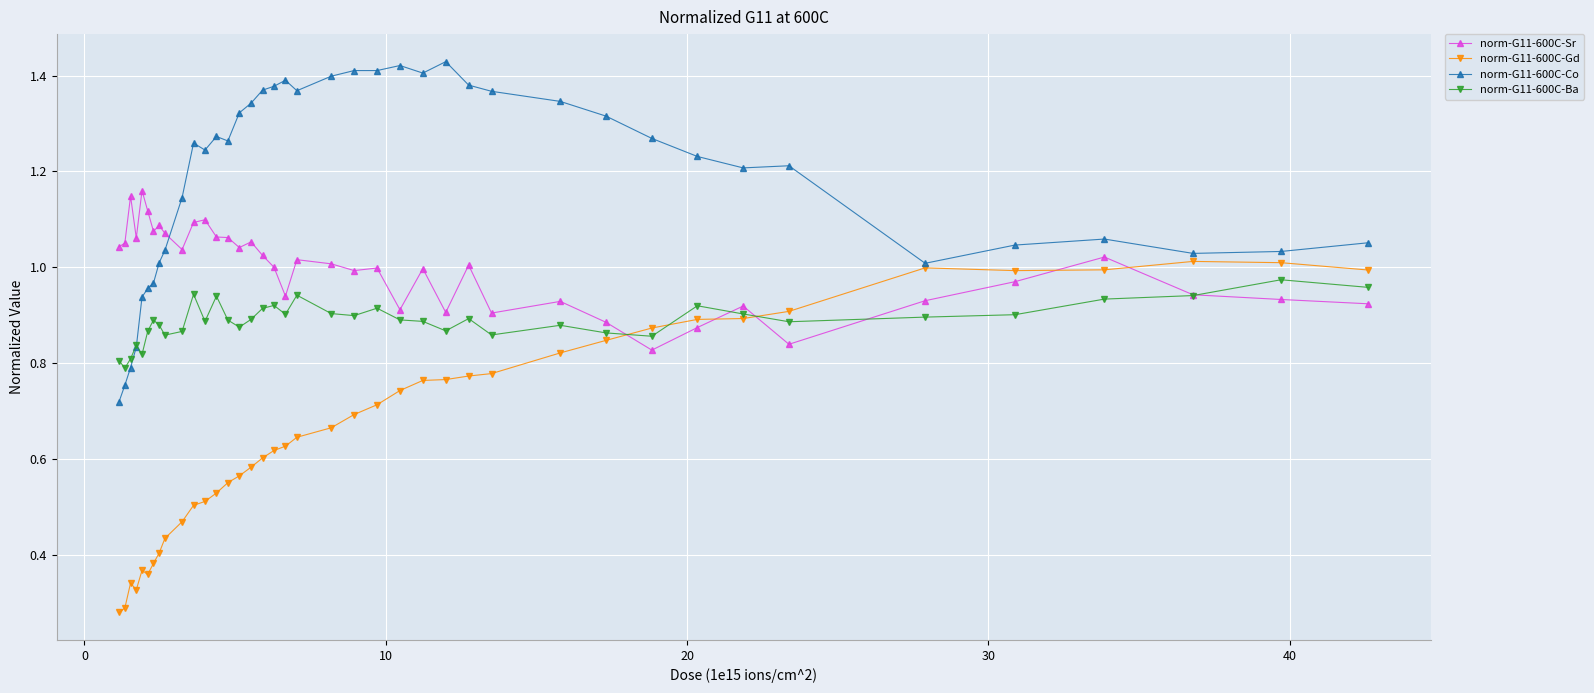

What is the difference between the maximum and second lowest values in the norm-G11-600C-Ba series?

0.2